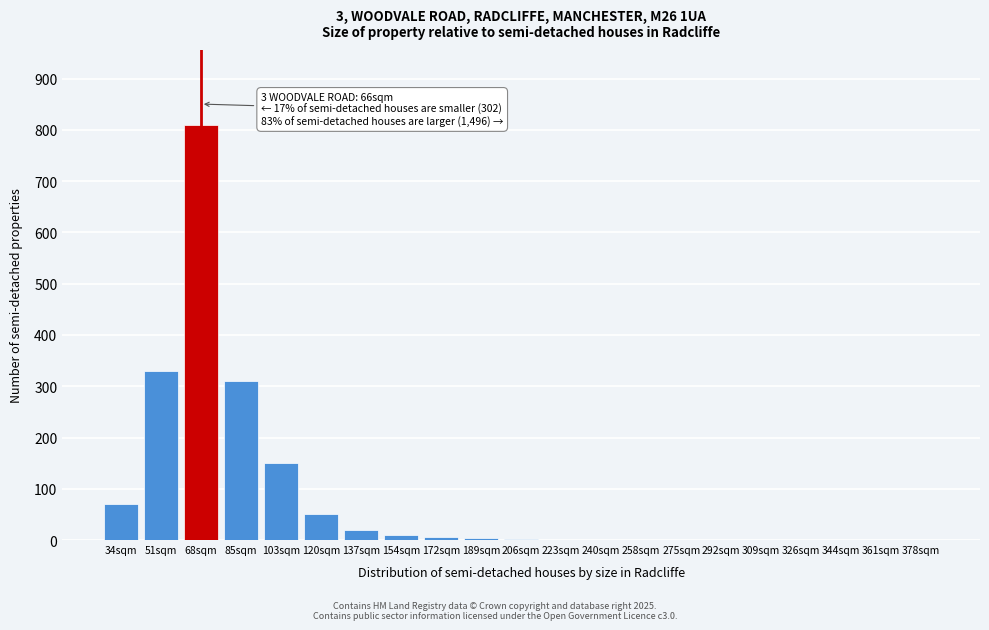

At which label is the value closest to 405?

51sqm